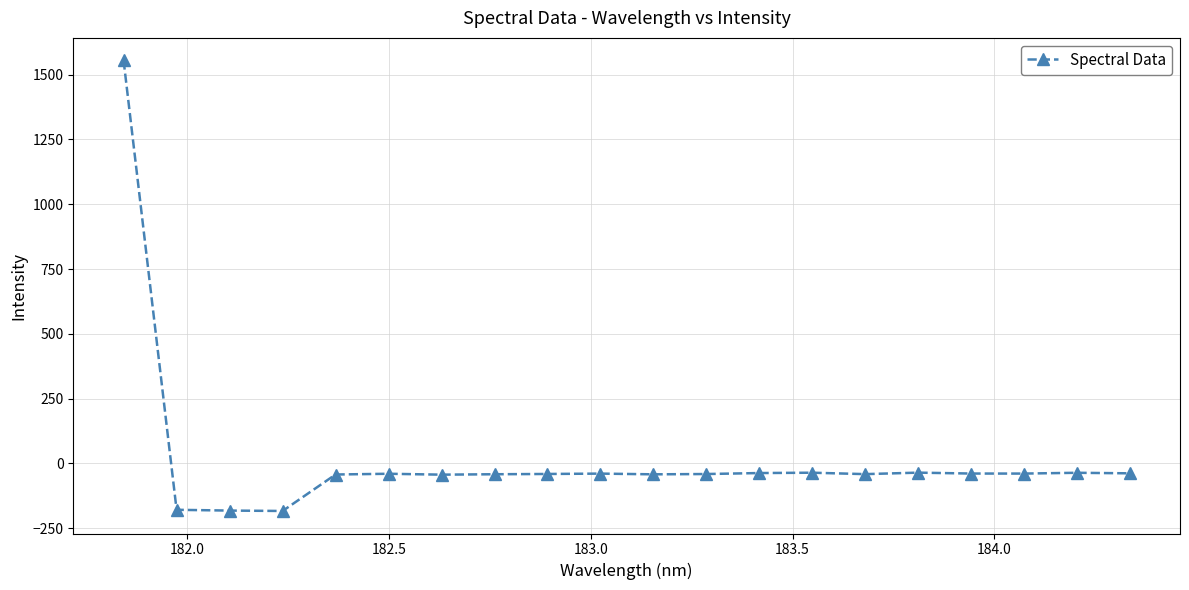

What is the sum of all values?

370.1